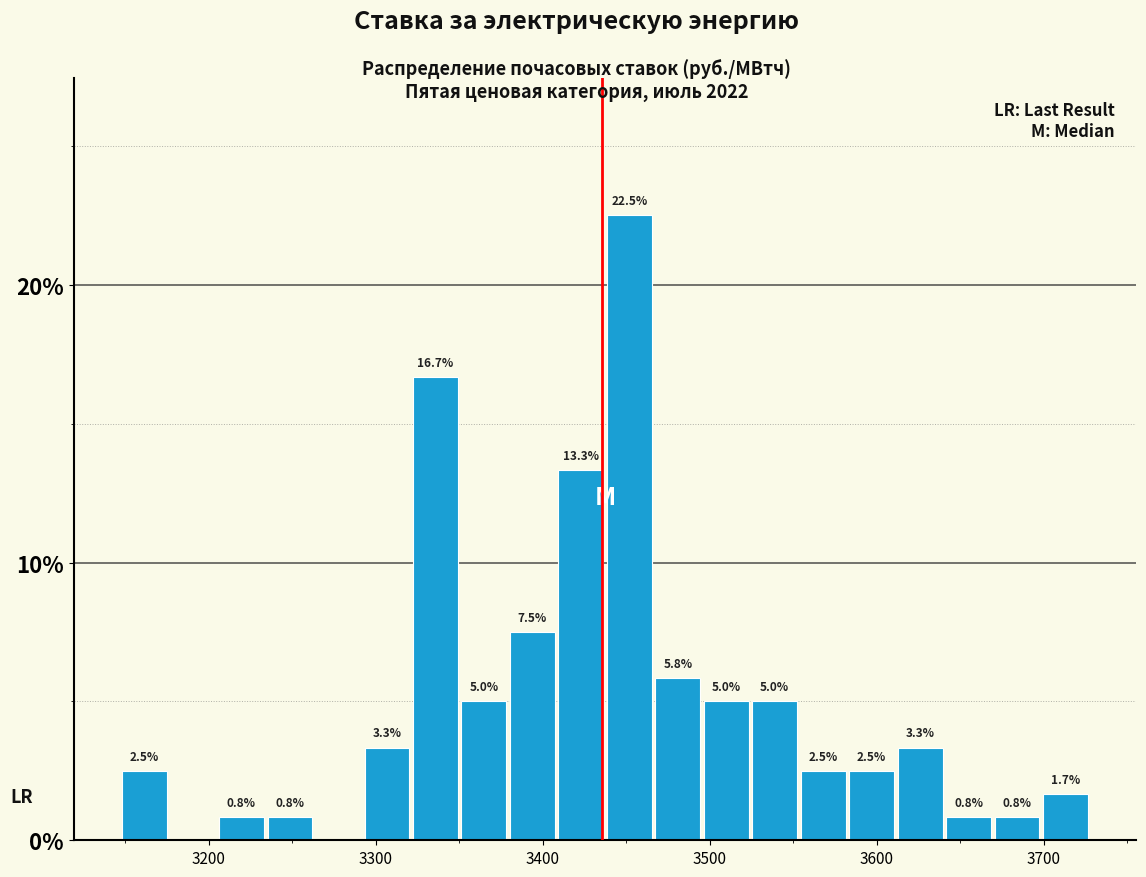

Around what value on the x-axis is the tallest bar? Give the approximate position of its centre, as read against the axis.

3450